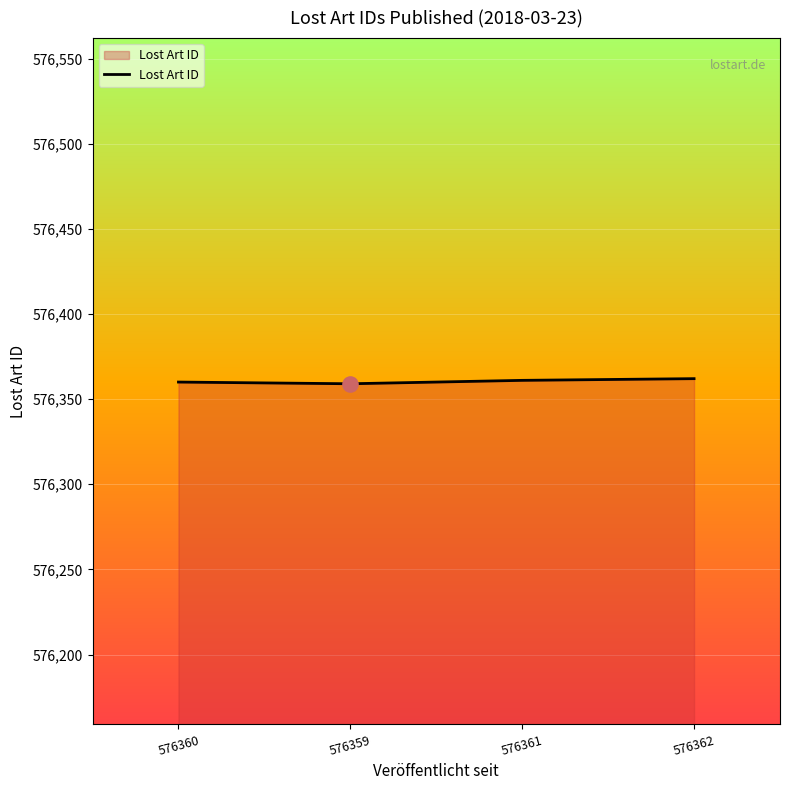

Approximately how many times larger is the value at 576361 compared to 576362?

1.0